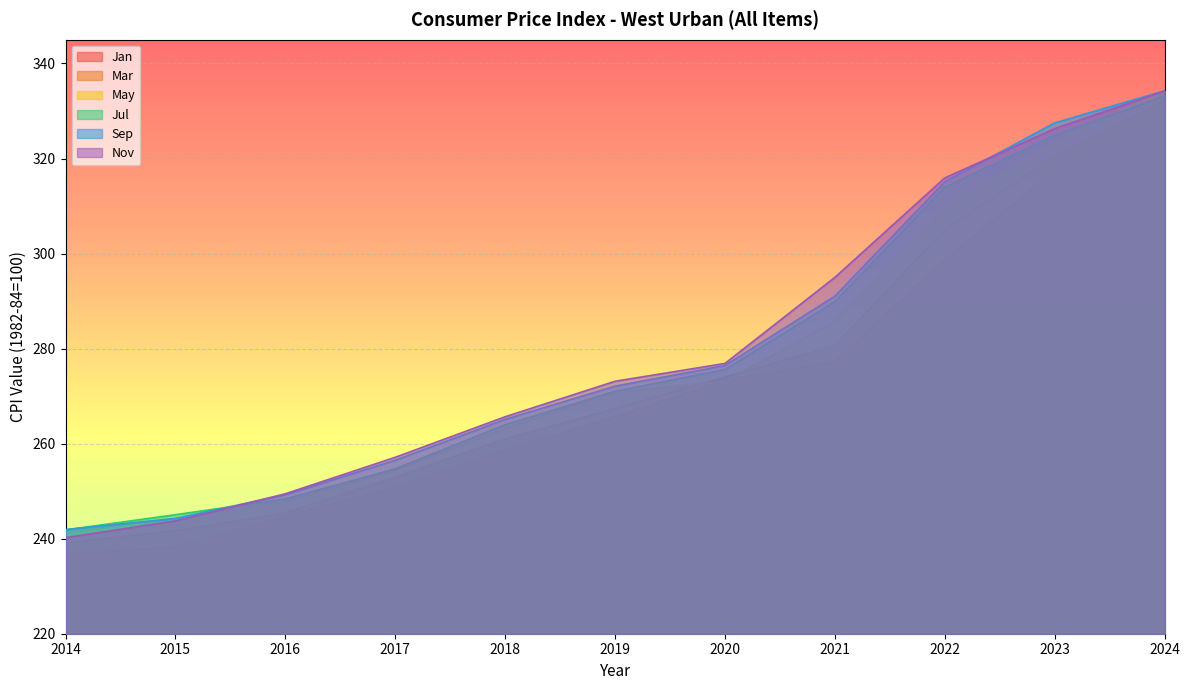

Reading right to left, extract all data points from this chart.

Jan: 328.1	317.5	298.7	277.2	273.3	265.6	258.6	250.8	244.6	238.3	236.7
Mar: 332.2	320.7	305.1	280.6	274.0	267.4	261.0	252.9	245.4	241.7	239.1
May: 334.3	323.5	309.6	285.8	273.1	270.9	263.2	254.4	247.9	244.2	241.3
Jul: 333.2	324.9	314.0	289.9	275.6	271.0	264.0	254.7	248.4	245.0	241.8
Sep: 334.3	327.5	315.1	291.1	276.4	272.1	265.1	256.5	249.2	244.3	241.9
Nov: 334.2	326.3	315.9	295.0	276.9	273.1	265.7	257.1	249.4	243.7	240.2